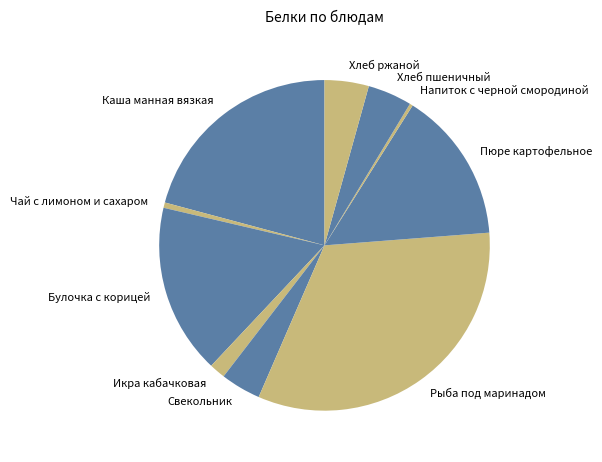

Is Икра кабачковая the majority of the pie?

No